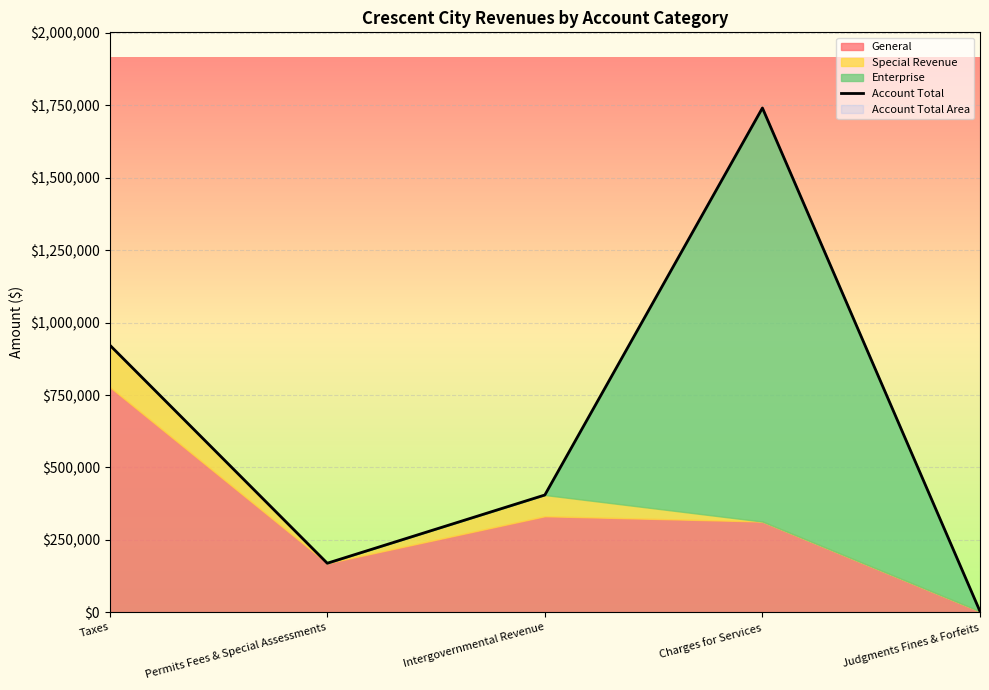

Approximately how many times larger is the value at Charges for Services compared to Taxes?

1.9